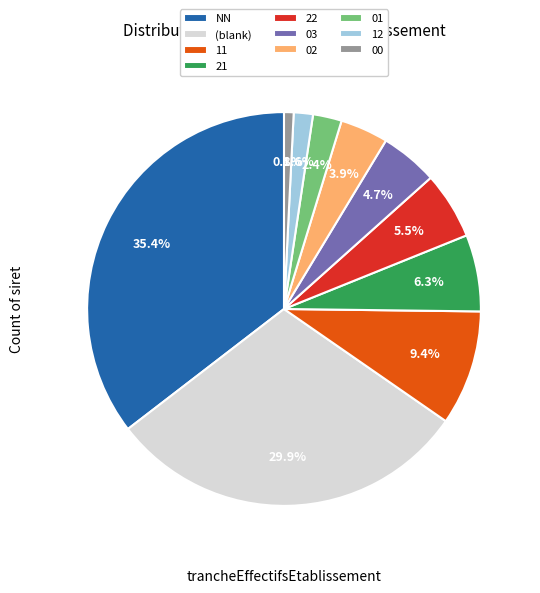

Combined, do 03 and 01 account for over 50%?

No